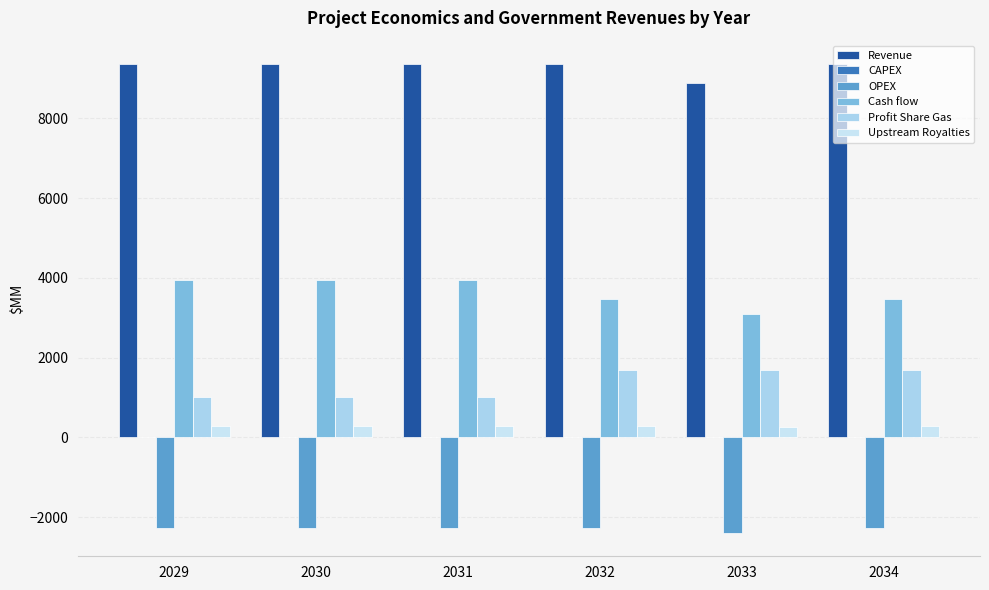

Which category has the highest value across all series?

2029